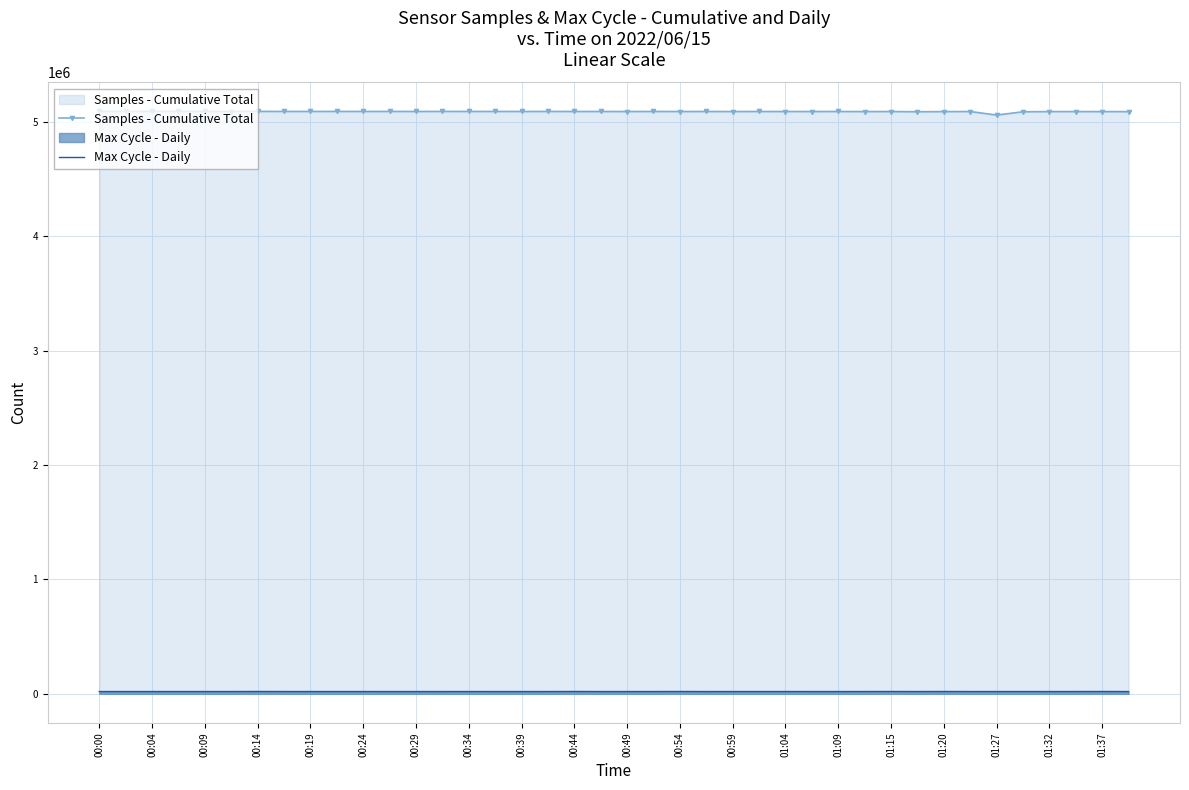

What is the maximum value for Samples - Cumulative Total?

5093010